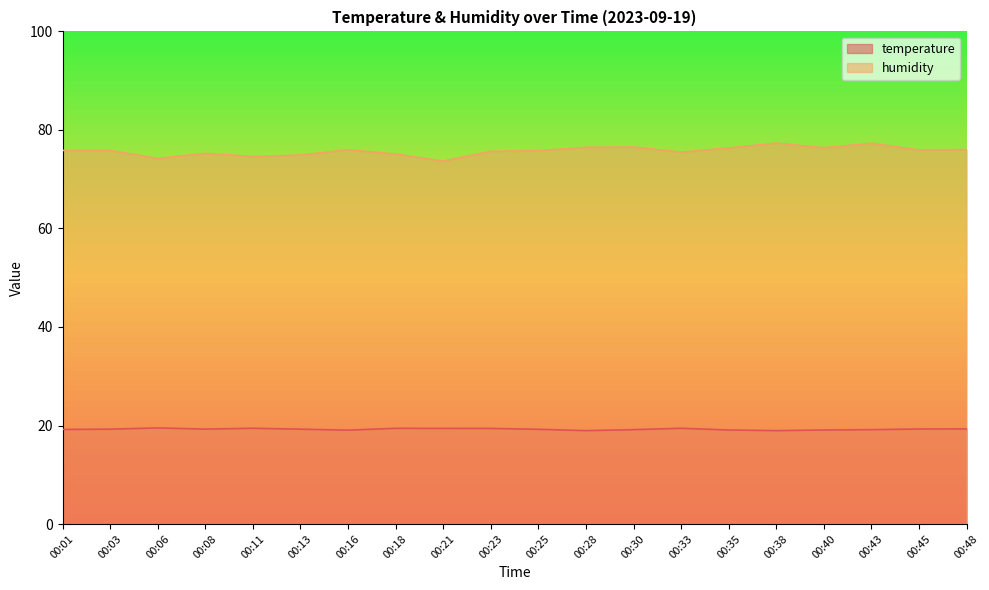

What is the total value across all series at 00:11?

94.0